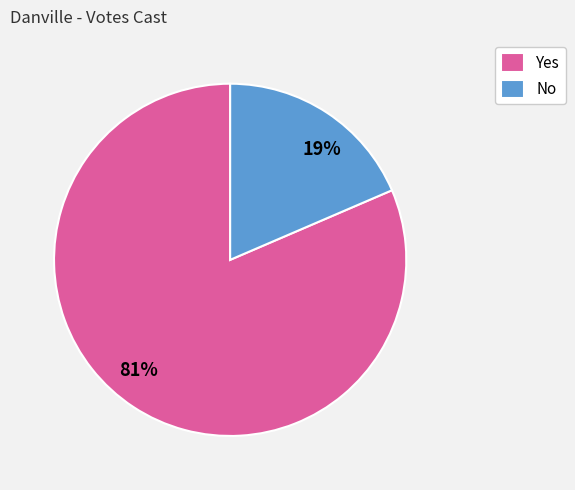

Rank the categories by value from highest to lowest.

Yes, No